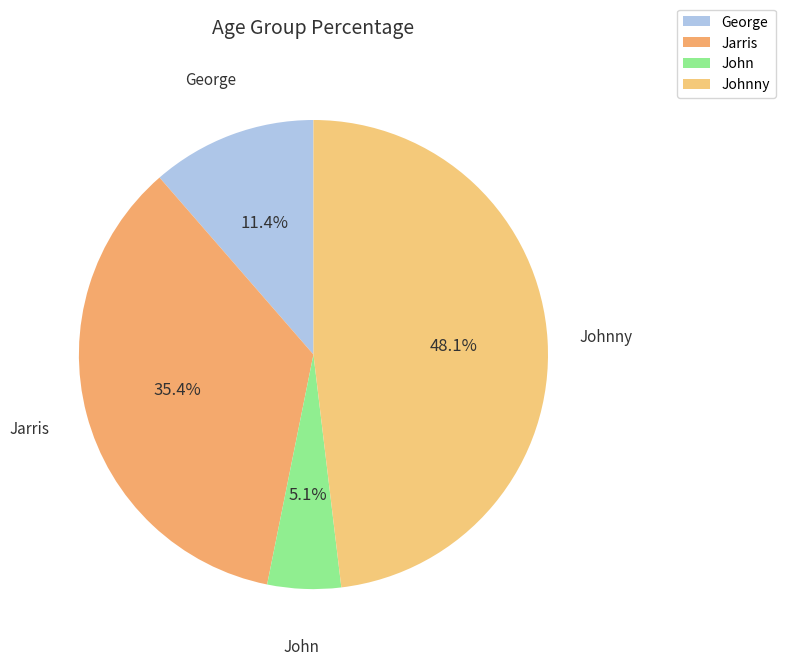

Is Jarris the majority of the pie?

No